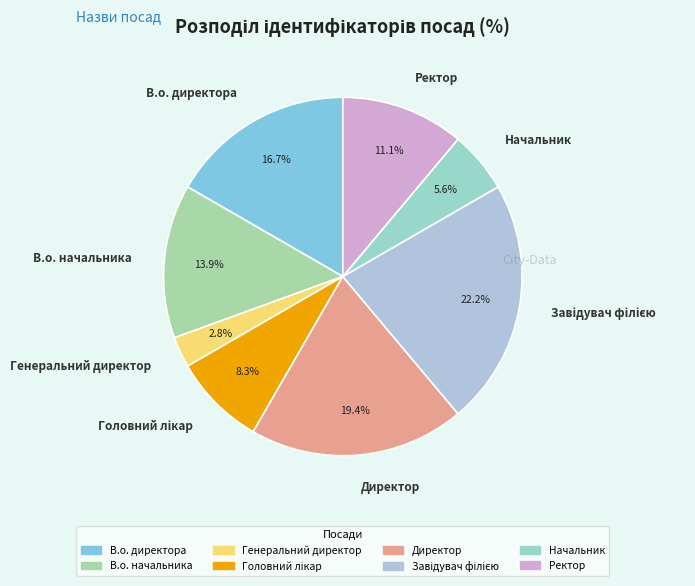

What percentage is NOT represented by Генеральний директор?

97.2%